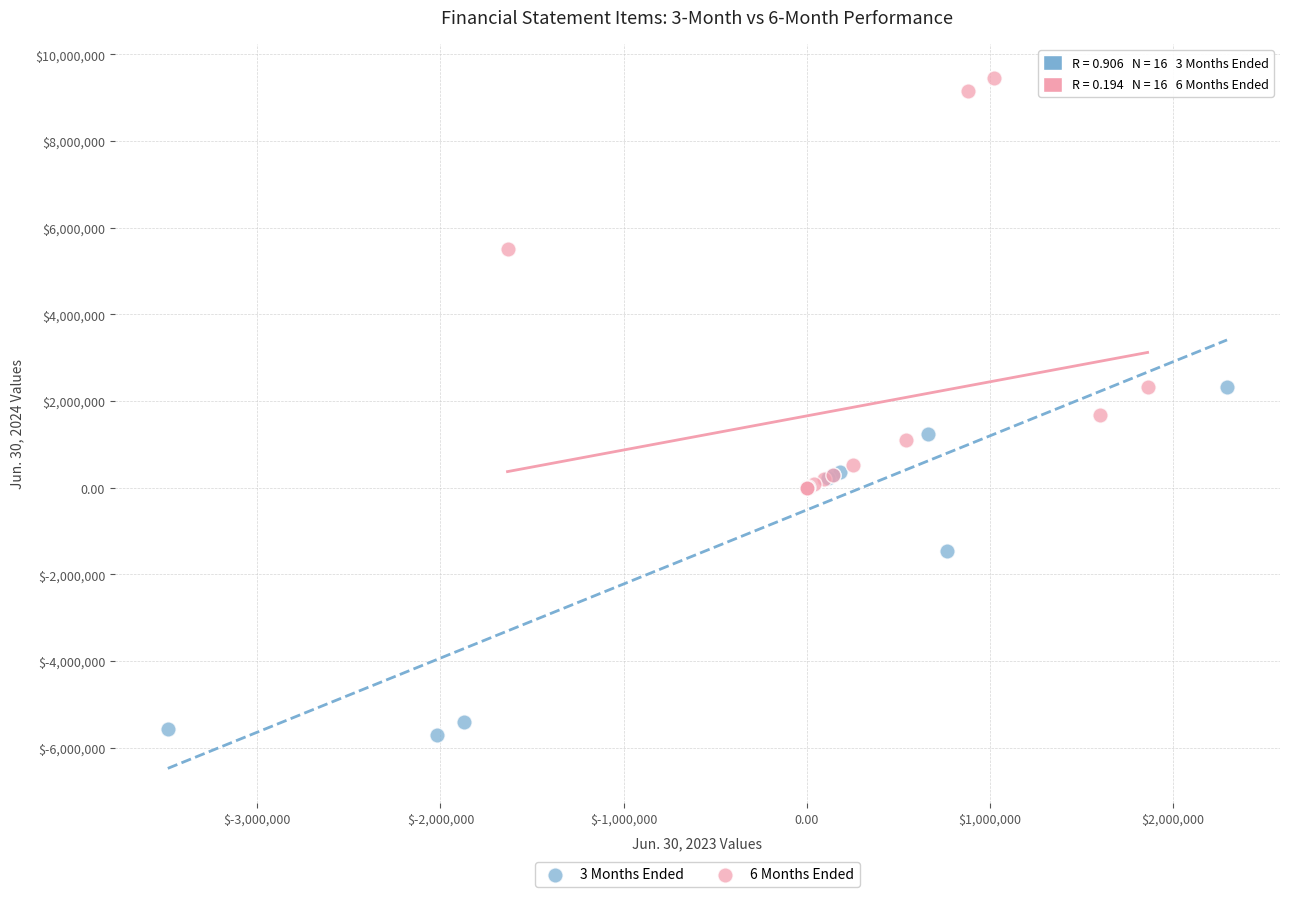

What are all the series names shown in the legend?

3 Months Ended, 6 Months Ended